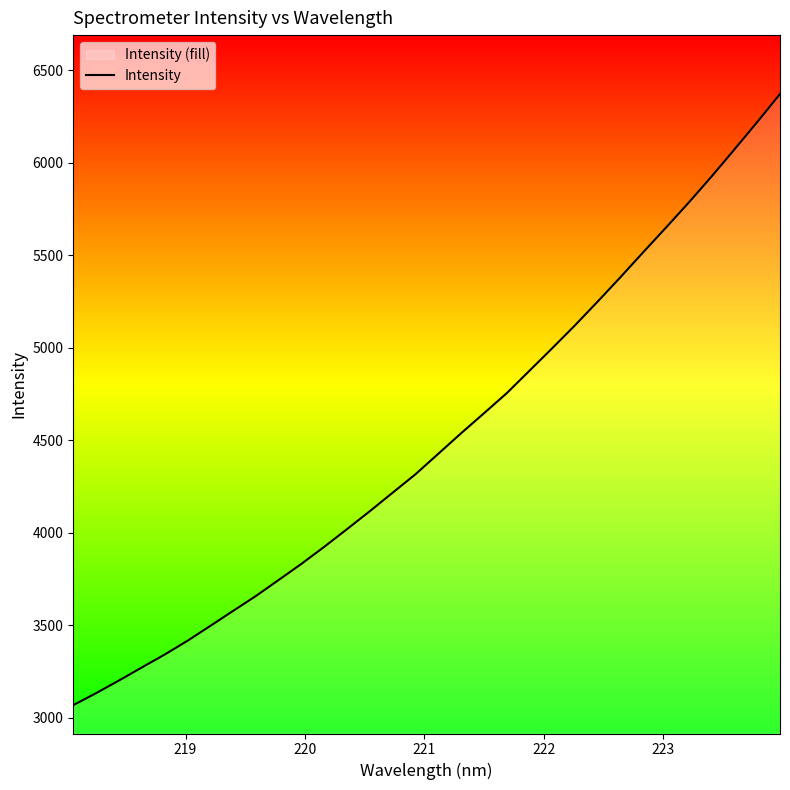

How many lines are shown in the chart?

1